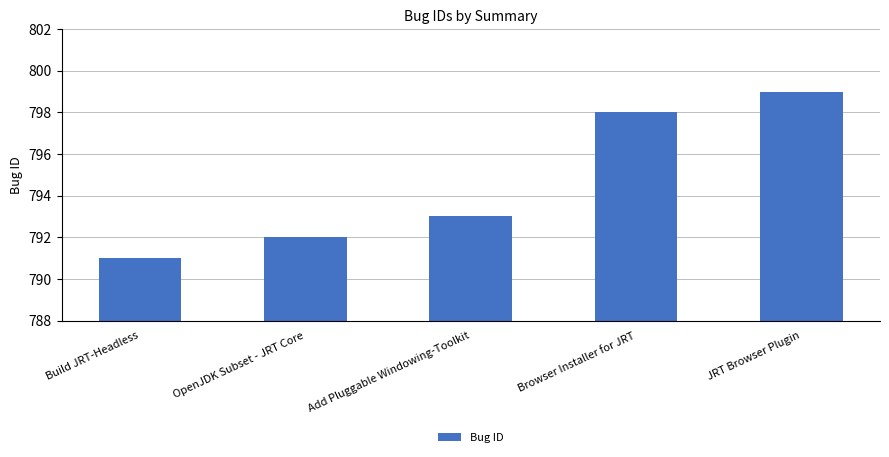

Read the value at Build JRT-Headless.

791